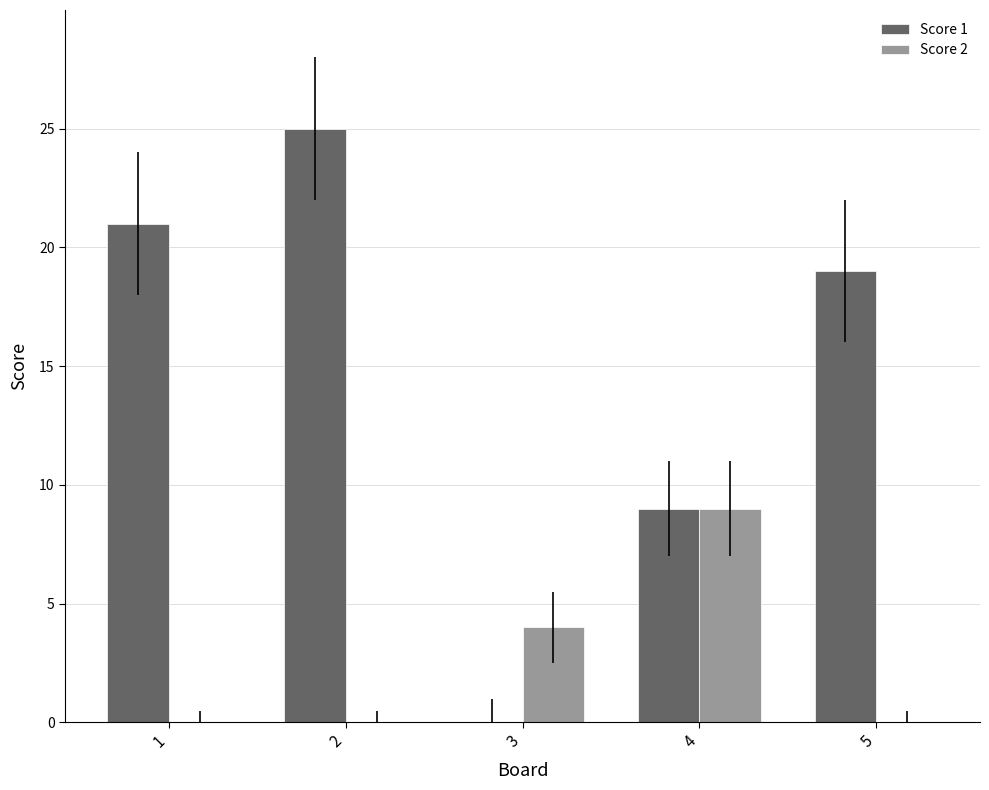

What is the sum of all Score 1 values?

74